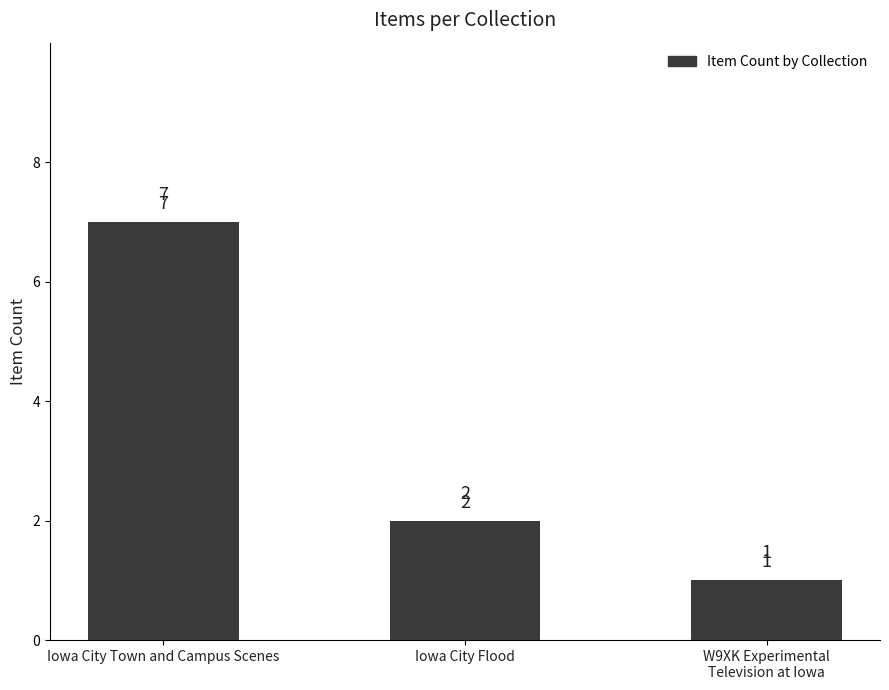

What is the maximum value shown in the chart?

7